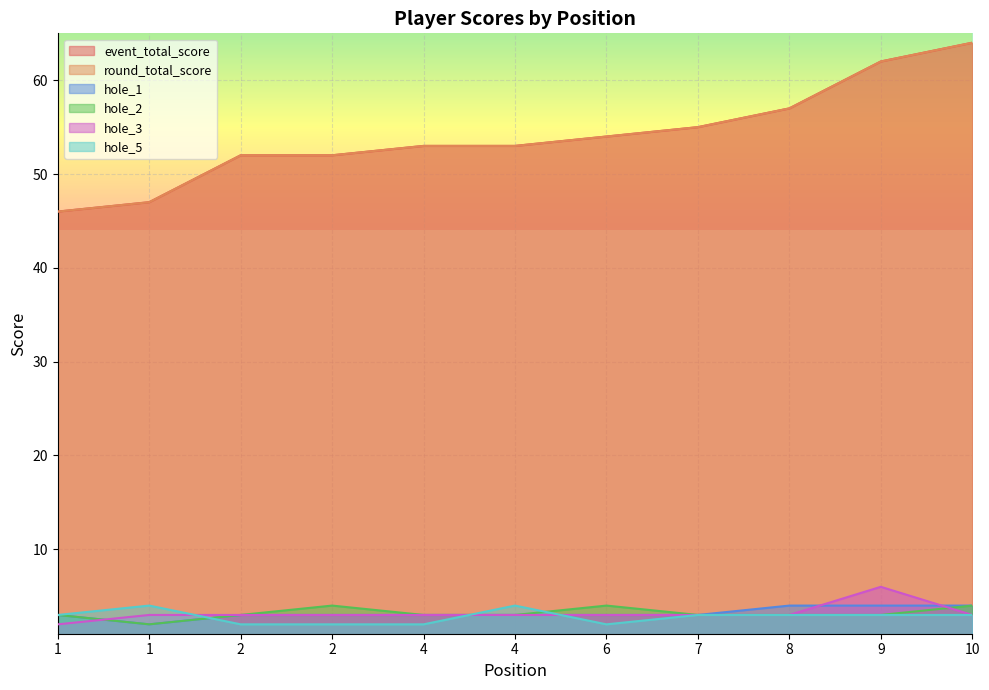

Is the value of event_total_score at 7 greater than the value of hole_1 at 4?

Yes